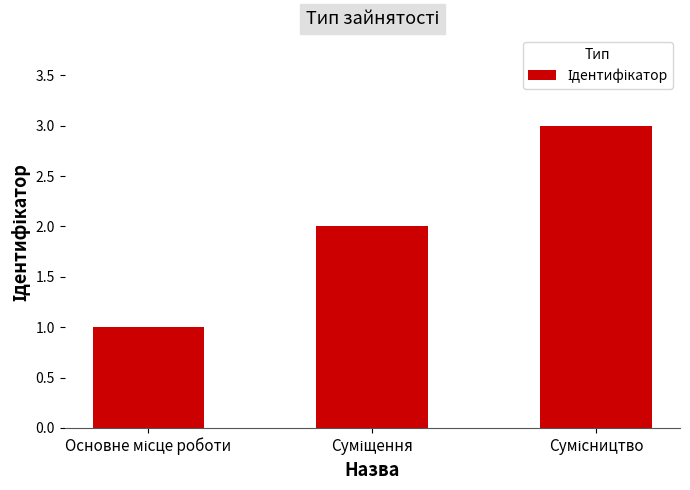

Does the chart contain any negative values?

No